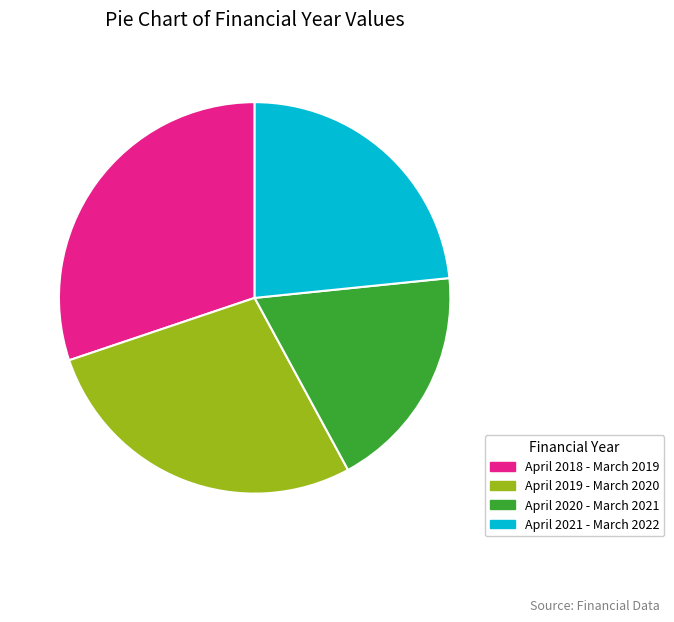

Count the number of slices in the pie.

4